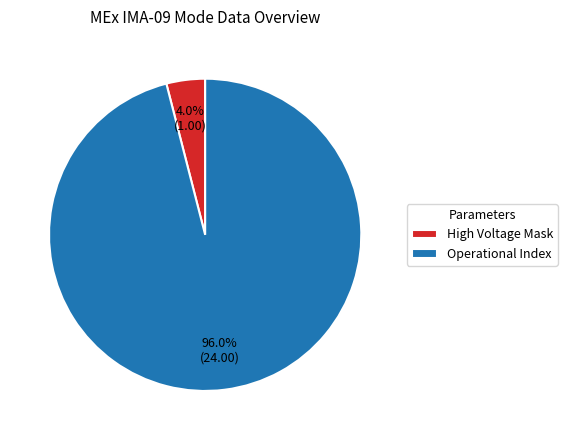

What is the majority slice?

Operational Index